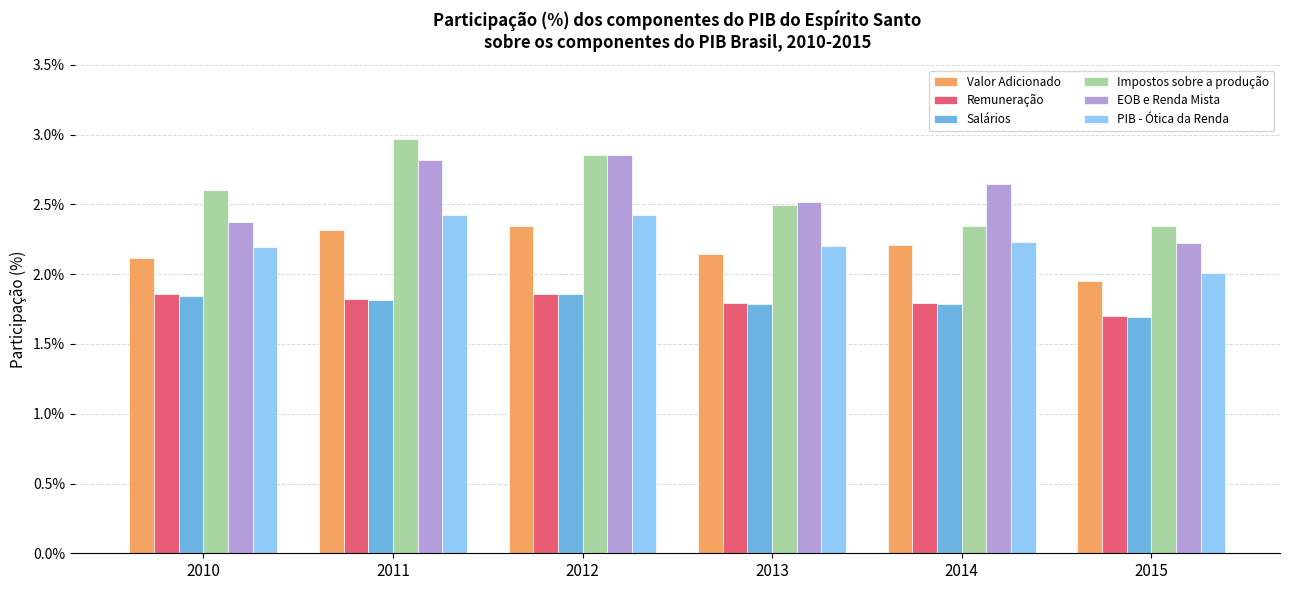

At which label does Salários reach its minimum?

2015